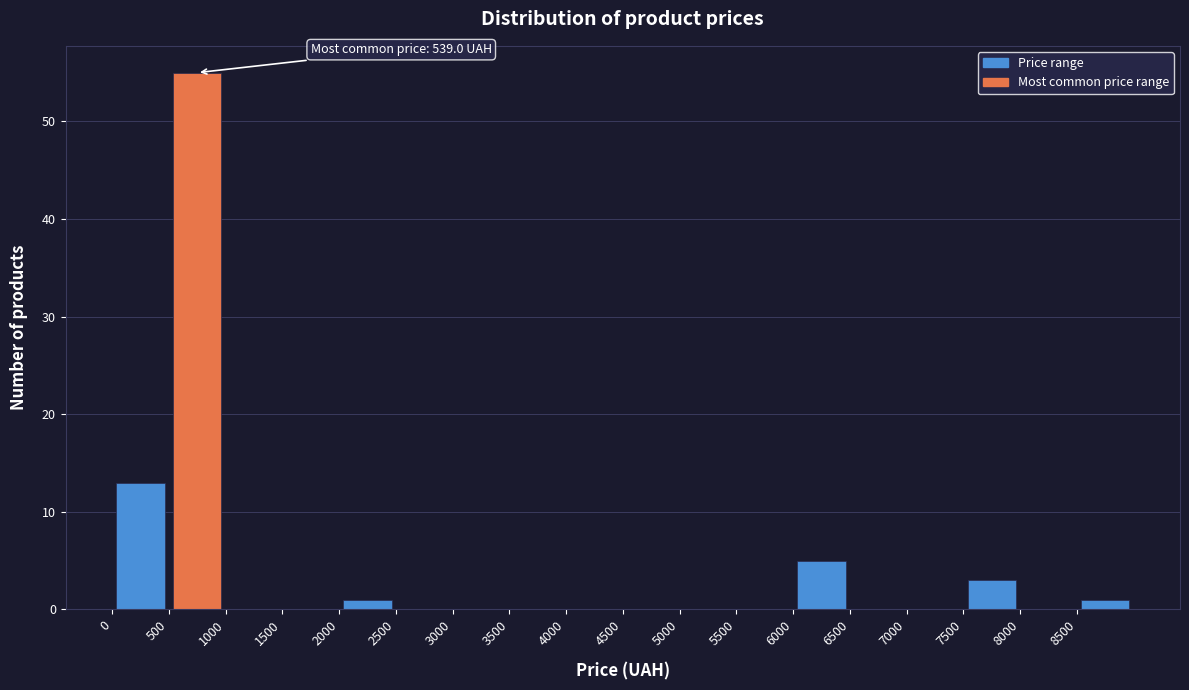

Over which range of the x-axis is the bar tallest?

500 to 1000